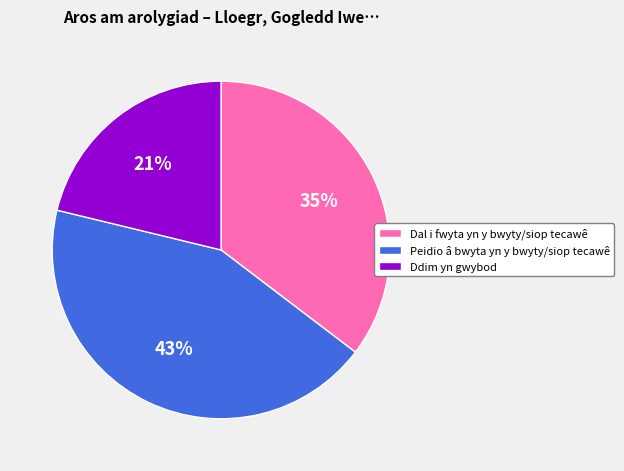

Between Dal i fwyta yn y bwyty/siop tecawê and Peidio â bwyta yn y bwyty/siop tecawê, which is larger?

Peidio â bwyta yn y bwyty/siop tecawê